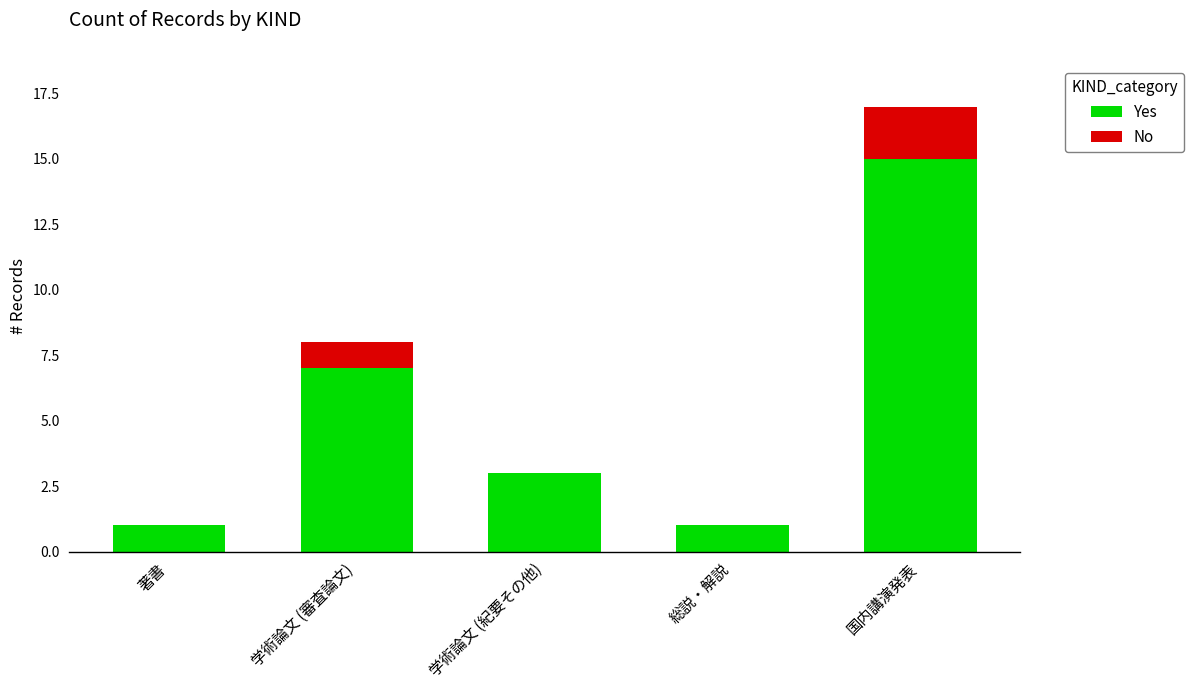

At which category is the sum across all series the highest?

国内講演発表